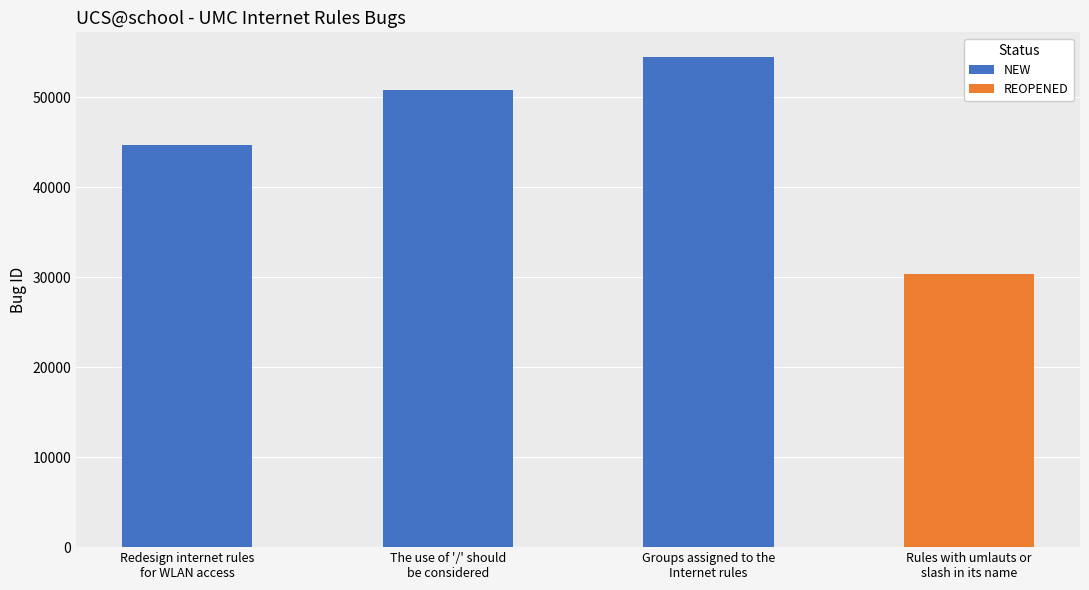

Does the chart contain any negative values?

No